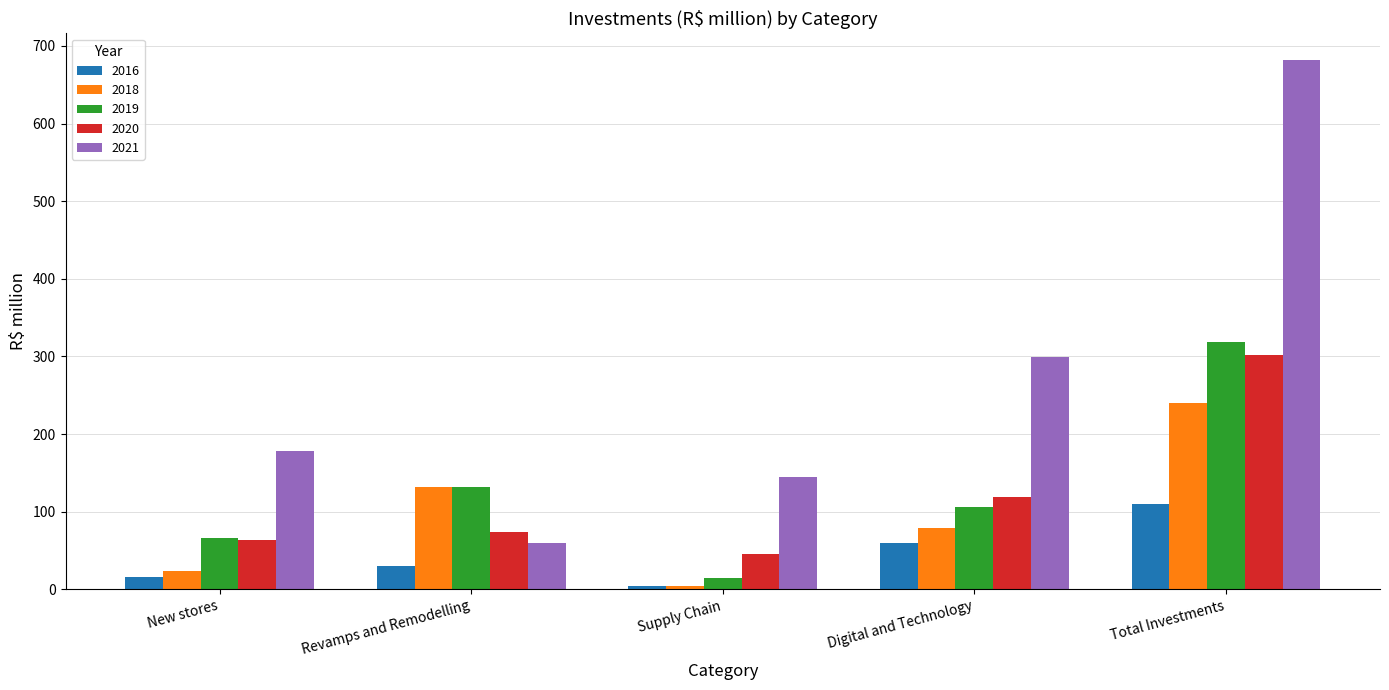

How many data points in 2020 are less than 74?

2